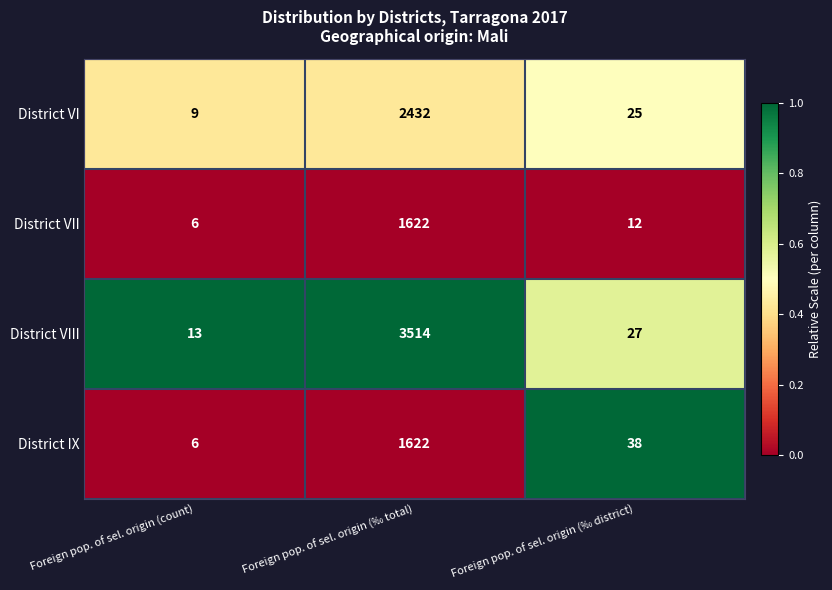

Reading left to right, list all the values displayed in this chart.

District VI: 9	2432	25
District VII: 6	1622	12
District VIII: 13	3514	27
District IX: 6	1622	38